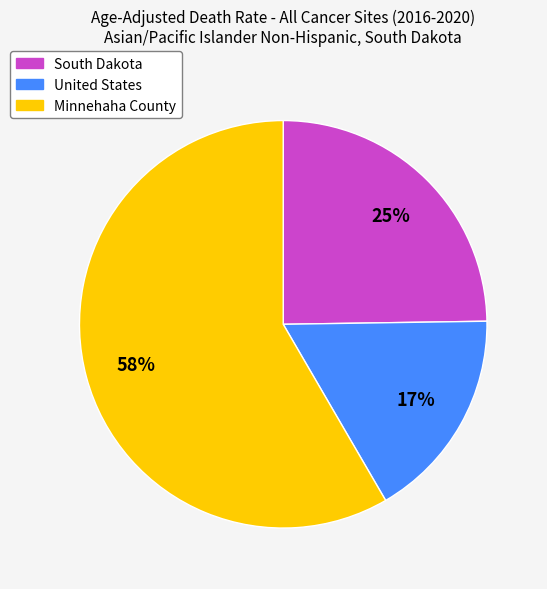

Which category has the biggest portion of the pie?

Minnehaha County